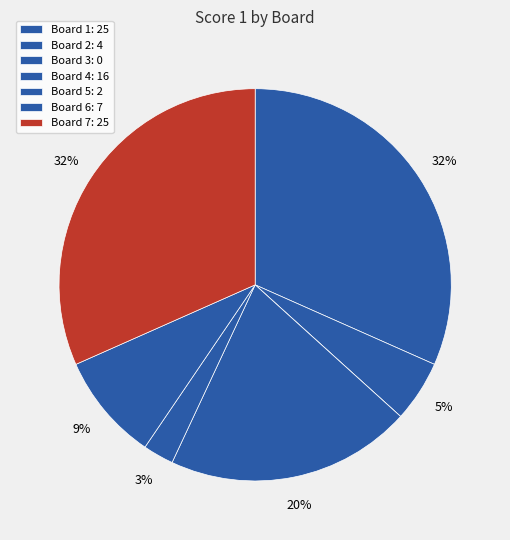

Is it true that Board 3 is 12% of the pie?

False